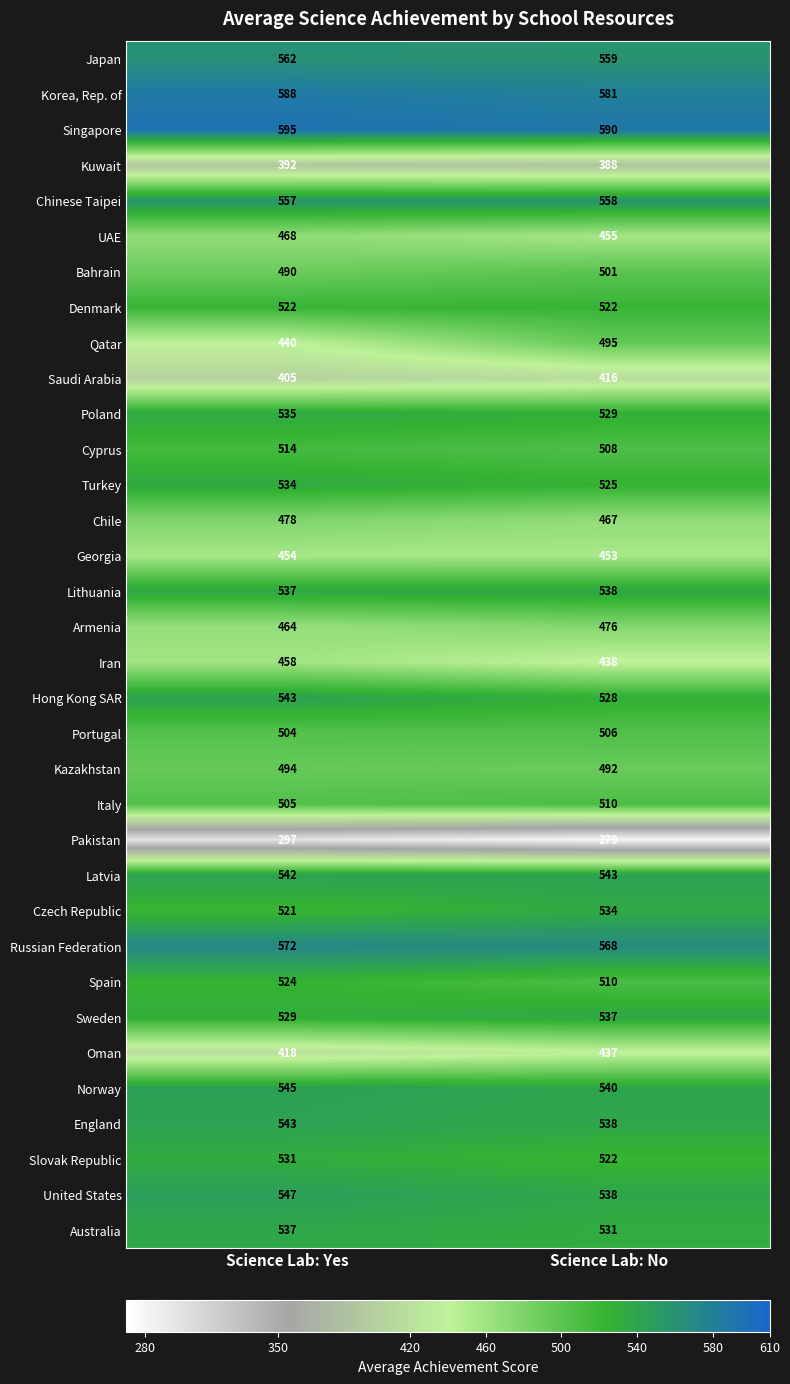

Is it true that Chile equals 467 at Science Lab: No?

True